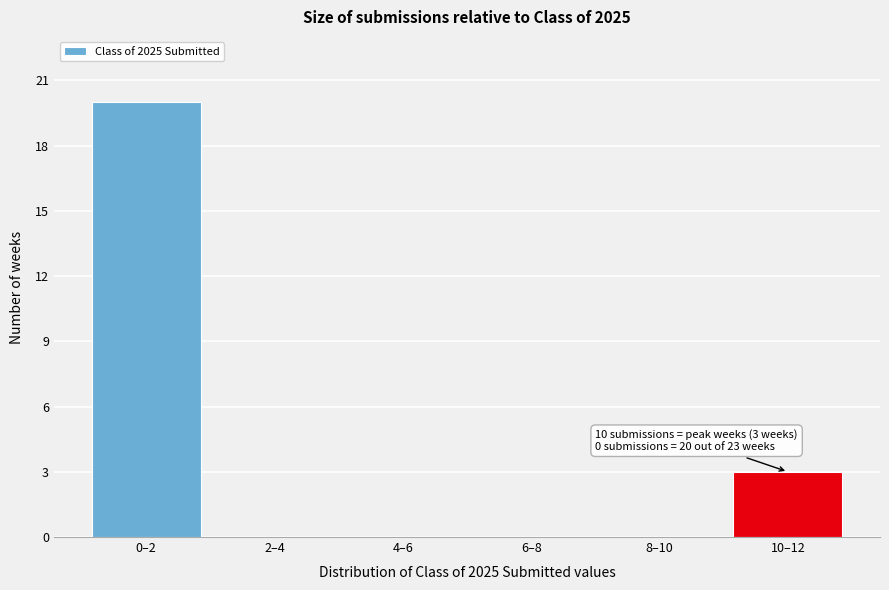

Reading left to right, transcribe all the data shown in this chart.

0–2=20	2–4=0	4–6=0	6–8=0	8–10=0	10–12=3